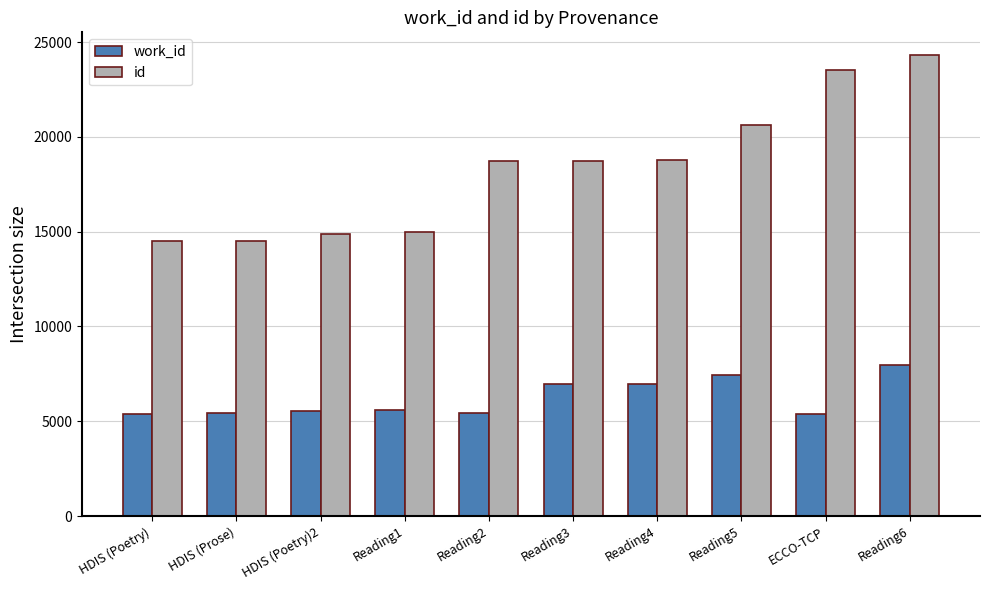

What is the total value across all series at HDIS (Poetry)?

19892